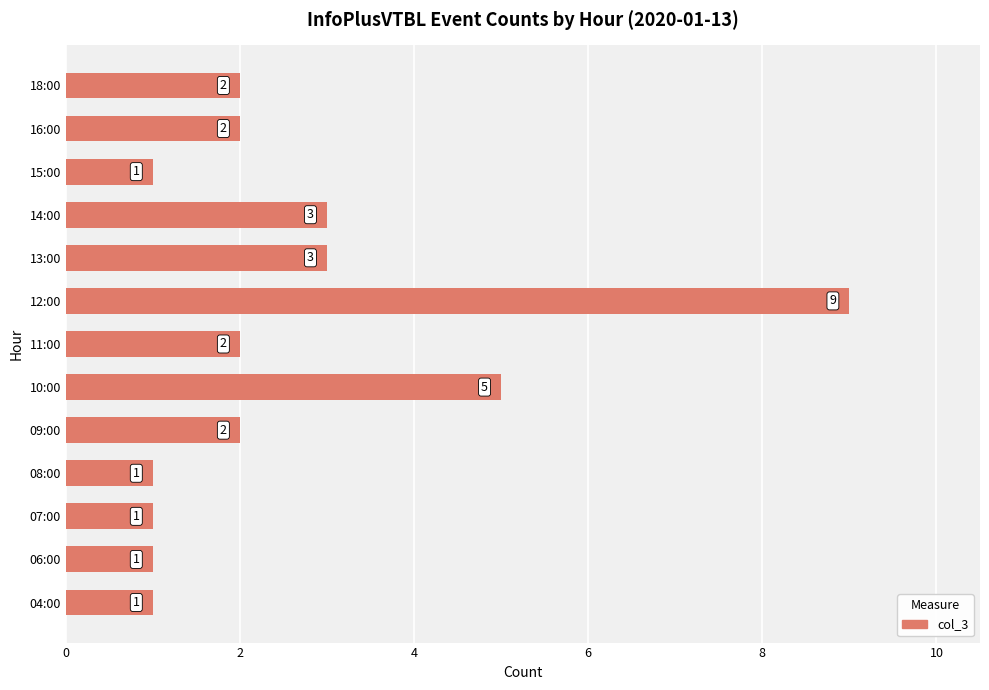

What is the sum of the values at 04:00 and 13:00?

4